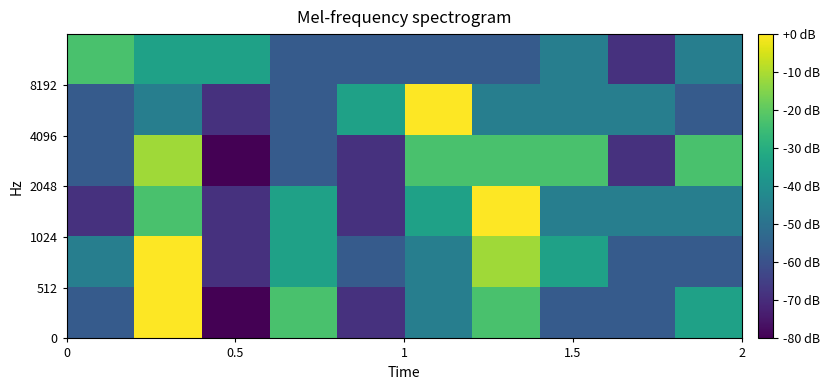

How many data points does each series have?

10